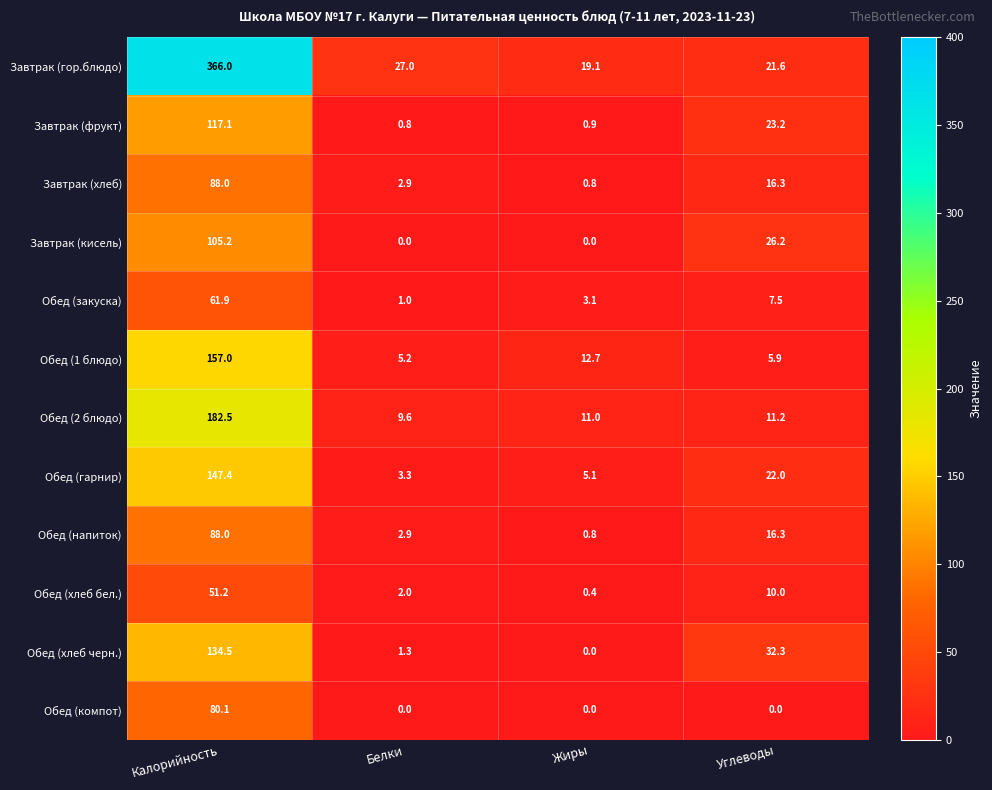

How many values in the Обед (закуска) series exceed 7?

2